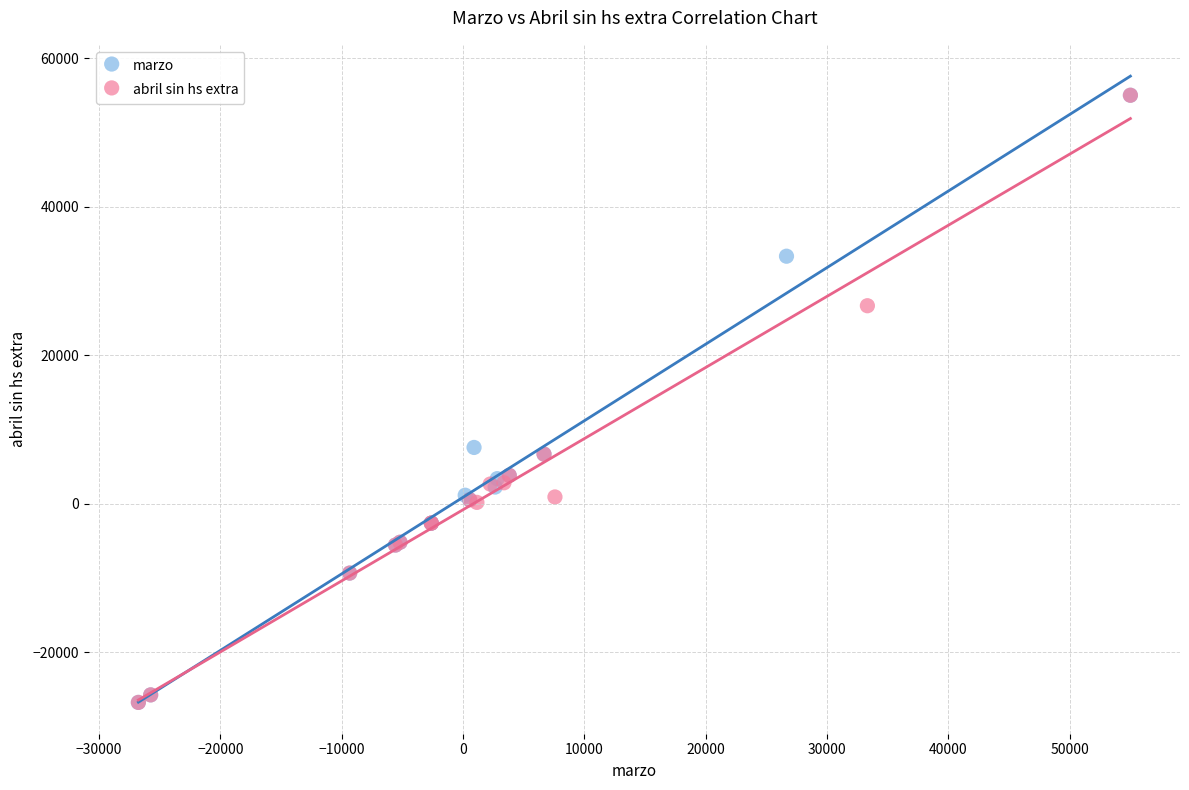

What are all the series names shown in the legend?

marzo, abril sin hs extra